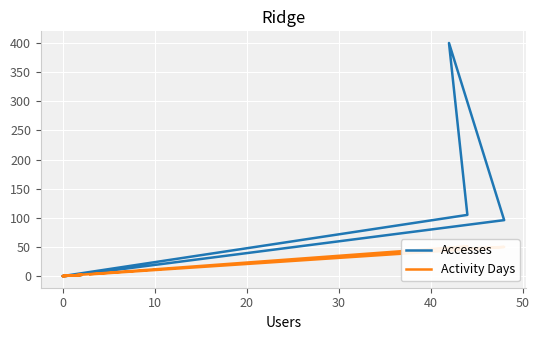

True or false: Activity Days and Accesses intersect in this chart.

False